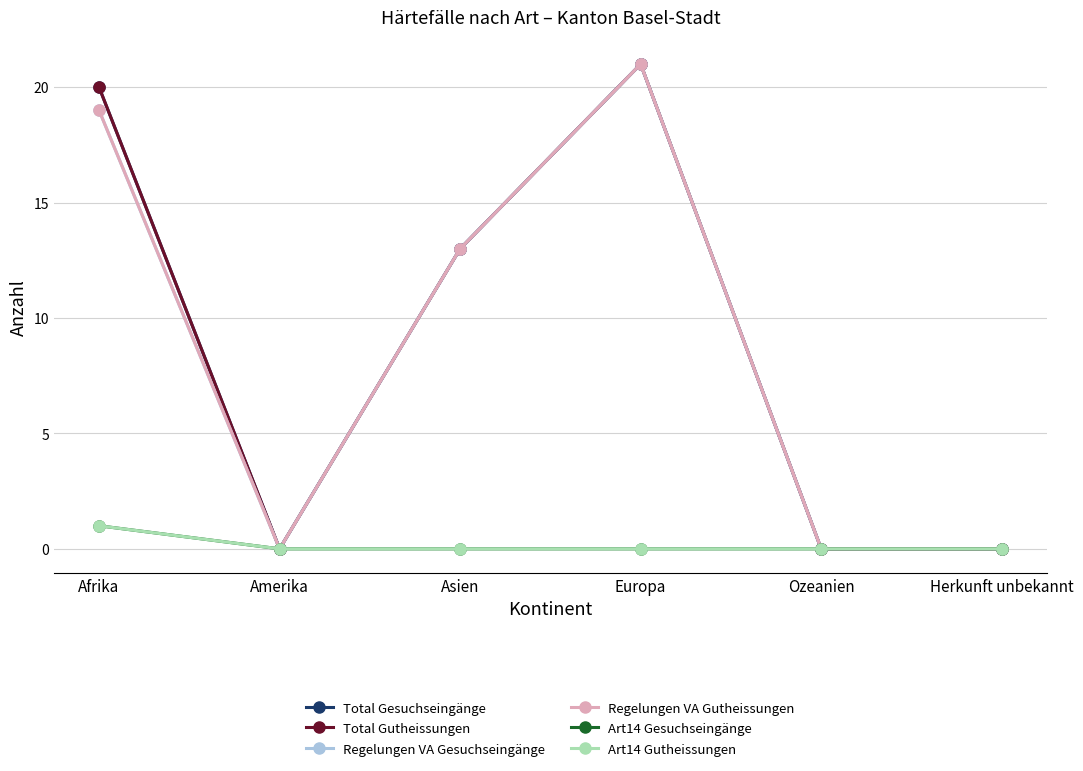

Is this an area chart (filled region under the line)?

No